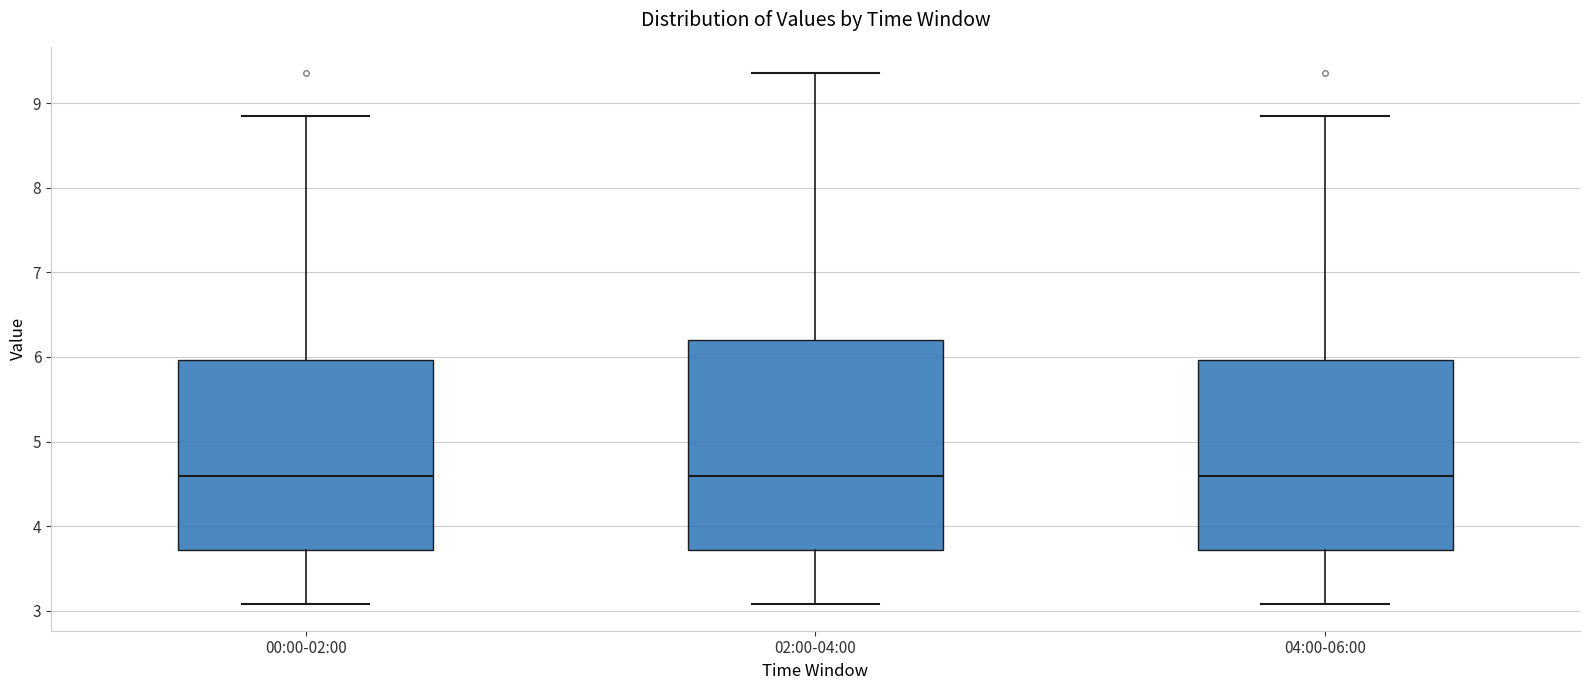

Which box is the tallest, from its lower edge to its upper edge?

02:00-04:00